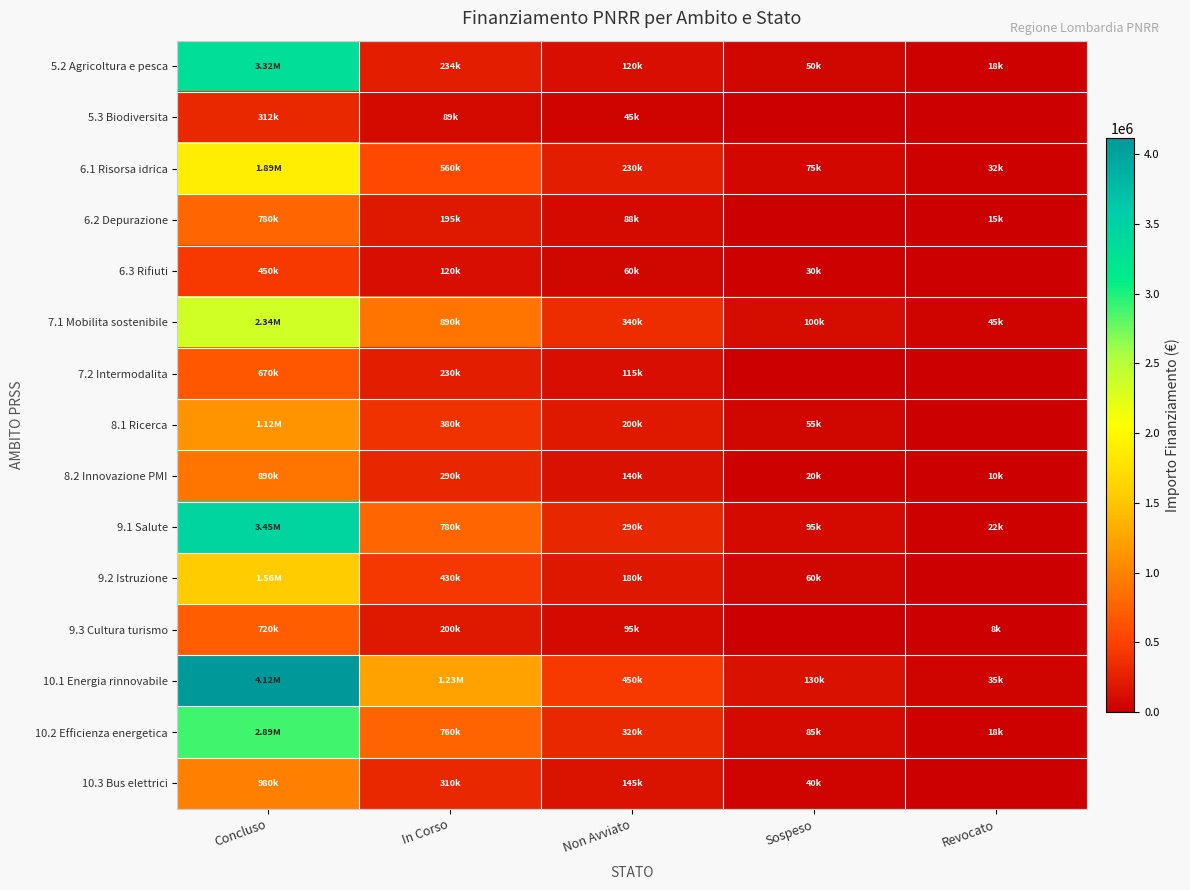

At Concluso, list the series in order from smallest to largest.

5.3 Biodiversita, 6.3 Rifiuti, 7.2 Intermodalita, 9.3 Cultura turismo, 6.2 Depurazione, 8.2 Innovazione PMI, 10.3 Bus elettrici, 8.1 Ricerca, 9.2 Istruzione, 6.1 Risorsa idrica, 7.1 Mobilita sostenibile, 10.2 Efficienza energetica, 5.2 Agricoltura e pesca, 9.1 Salute, 10.1 Energia rinnovabile